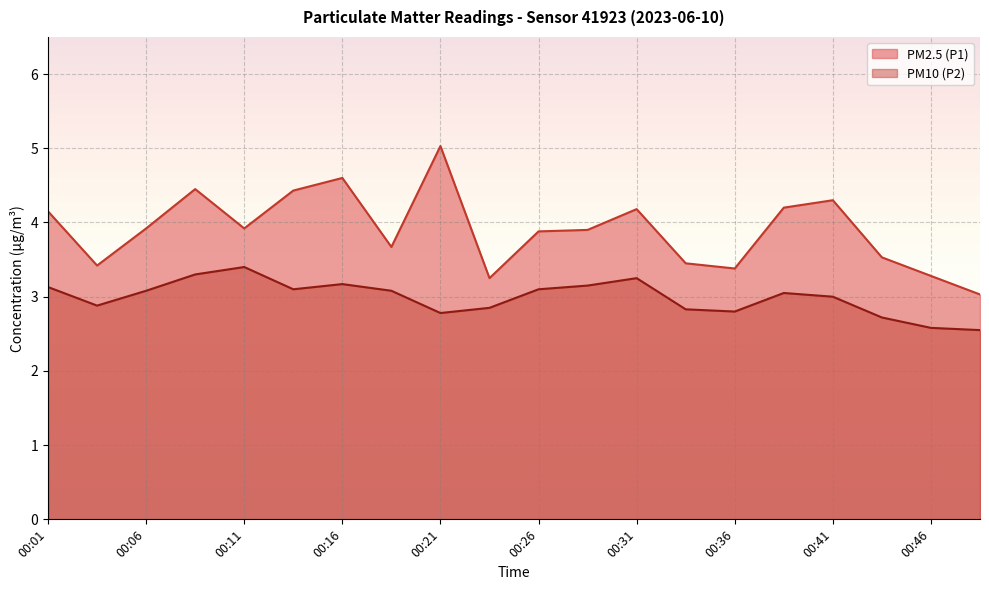

What are all the series names shown in the legend?

PM2.5 (P1), PM10 (P2)